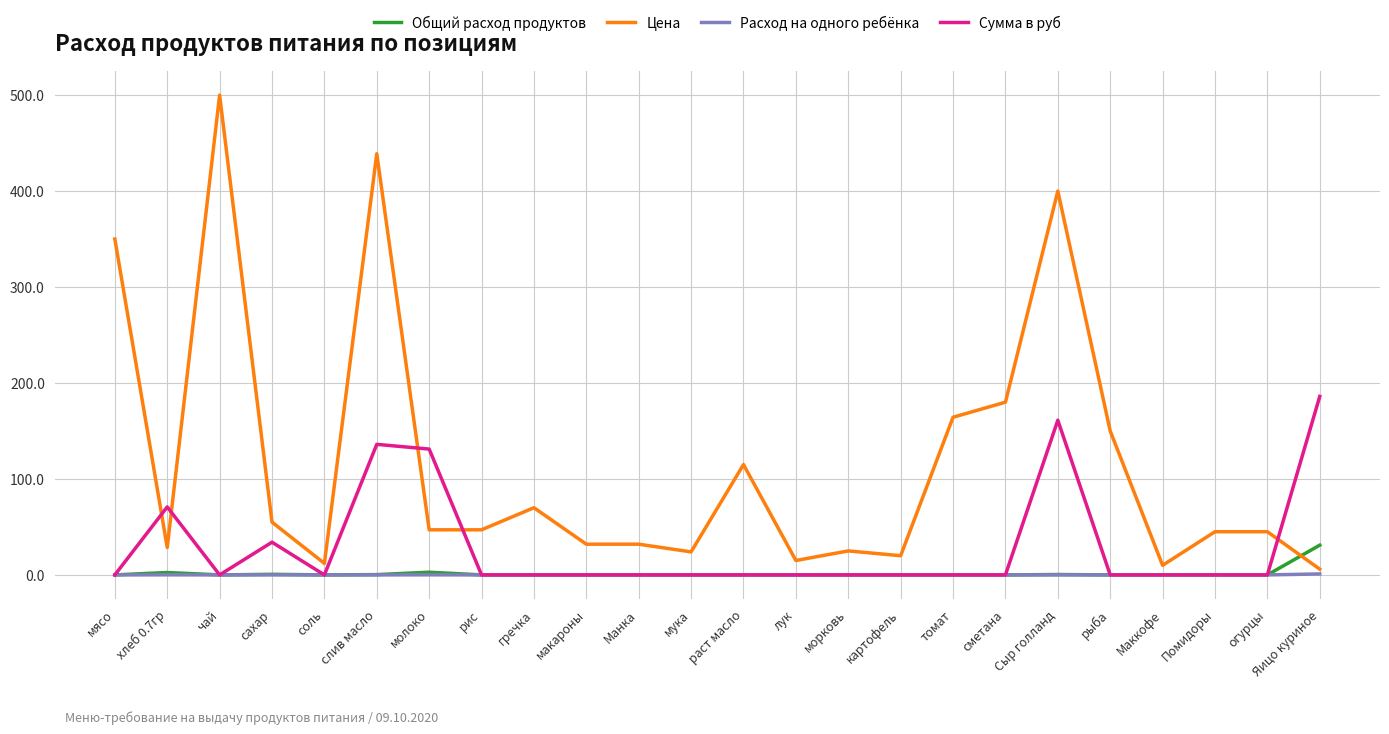

What position from the right is мука?

13